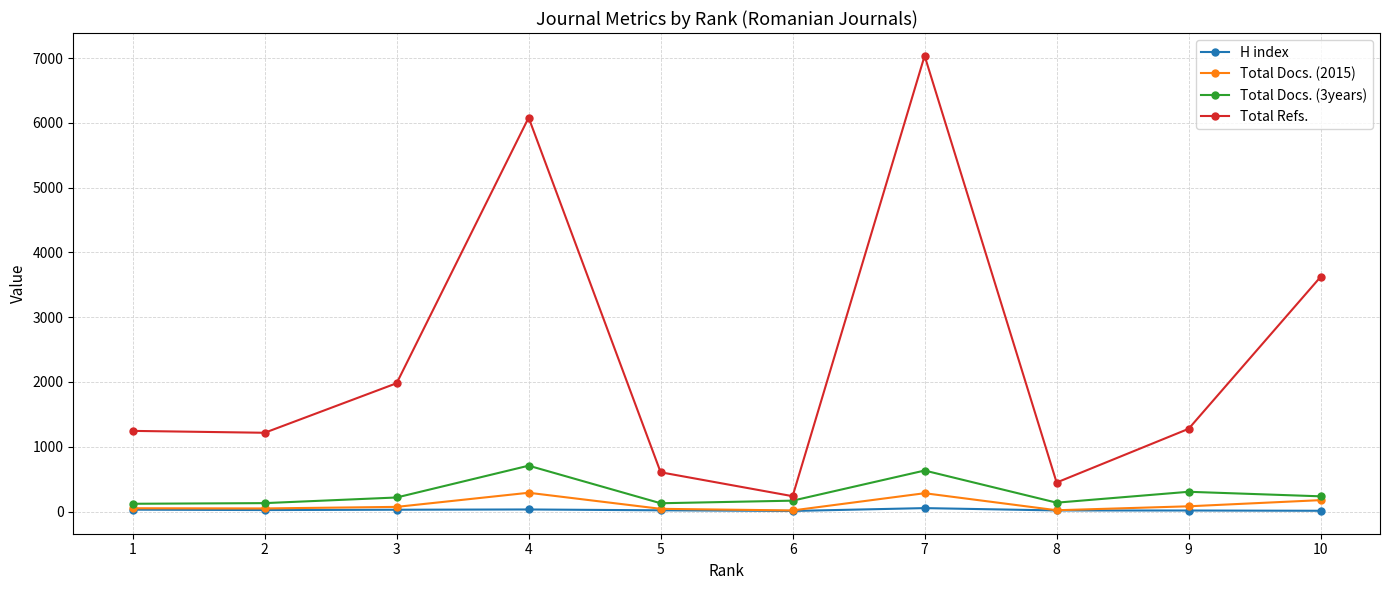

Rank the series by their maximum value, from lowest to highest.

H index, Total Docs. (2015), Total Docs. (3years), Total Refs.